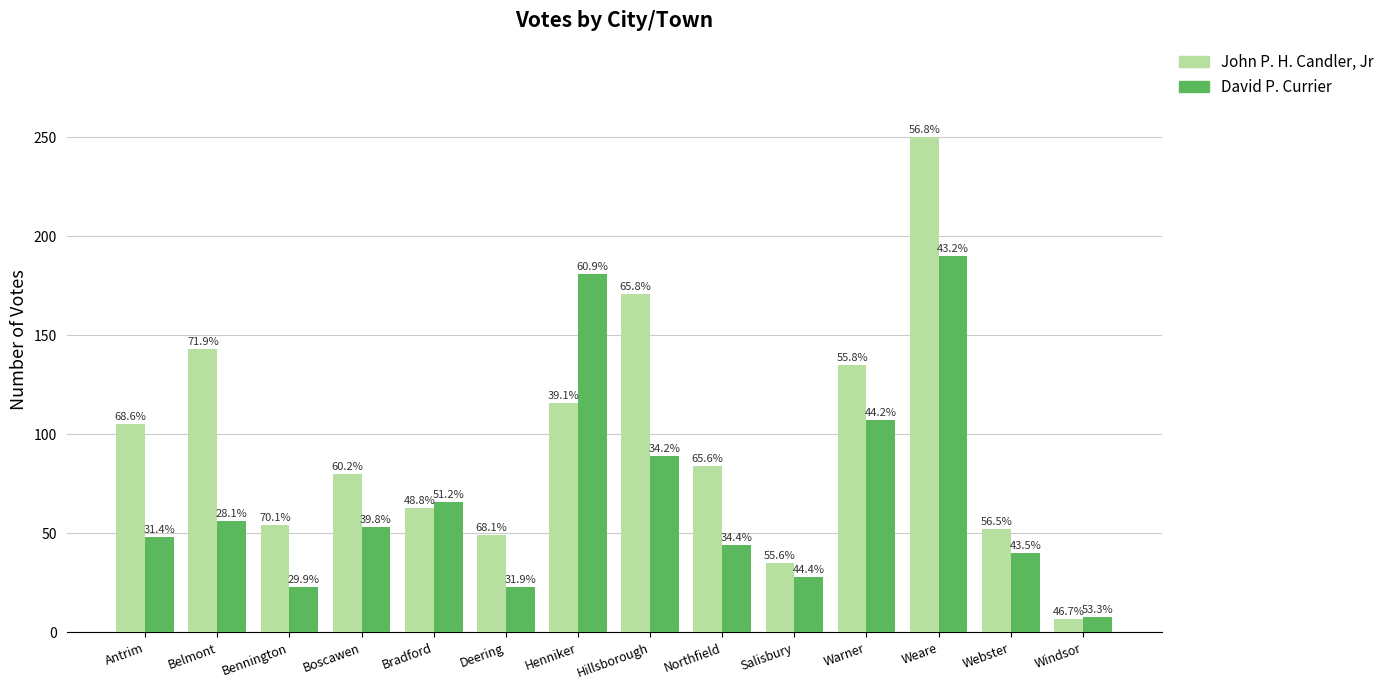

Which category has the lowest value in the David P. Currier series?

Windsor